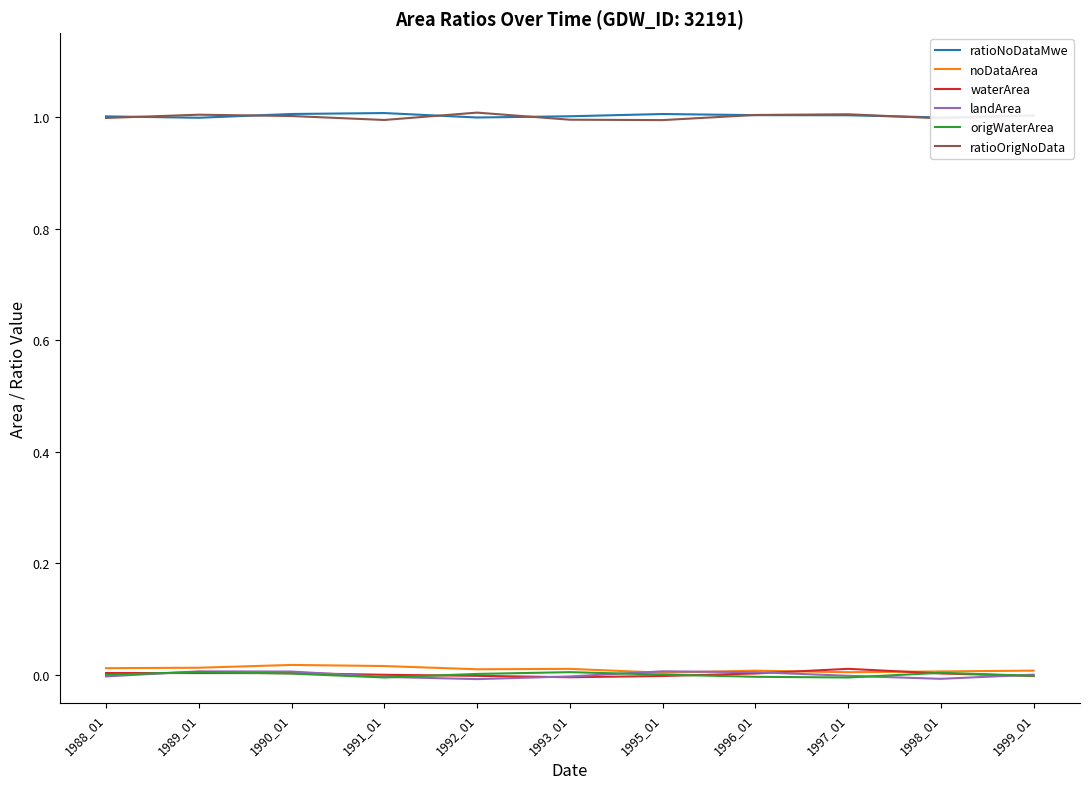

In noDataArea, how many points are higher than both neighbors (excluding endpoints)?

3